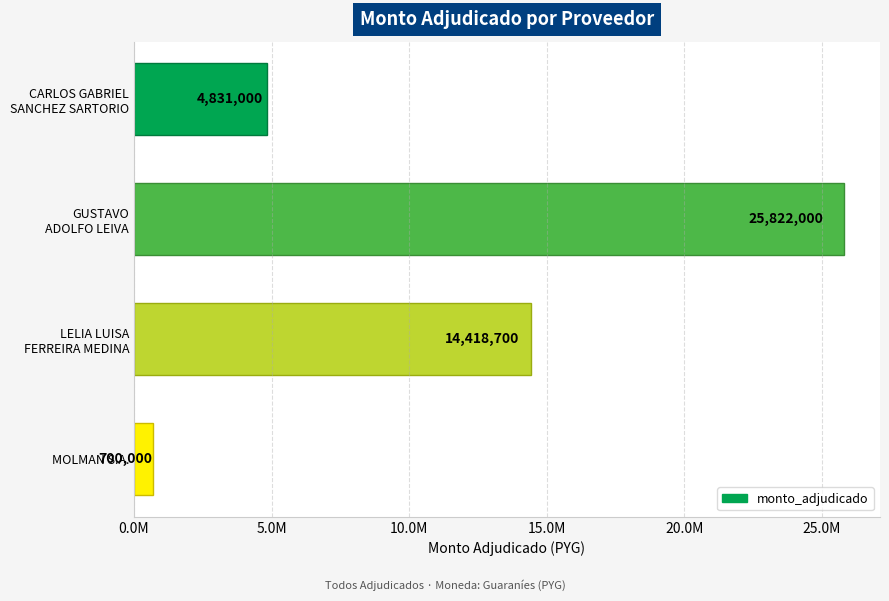

Does the chart contain any negative values?

No